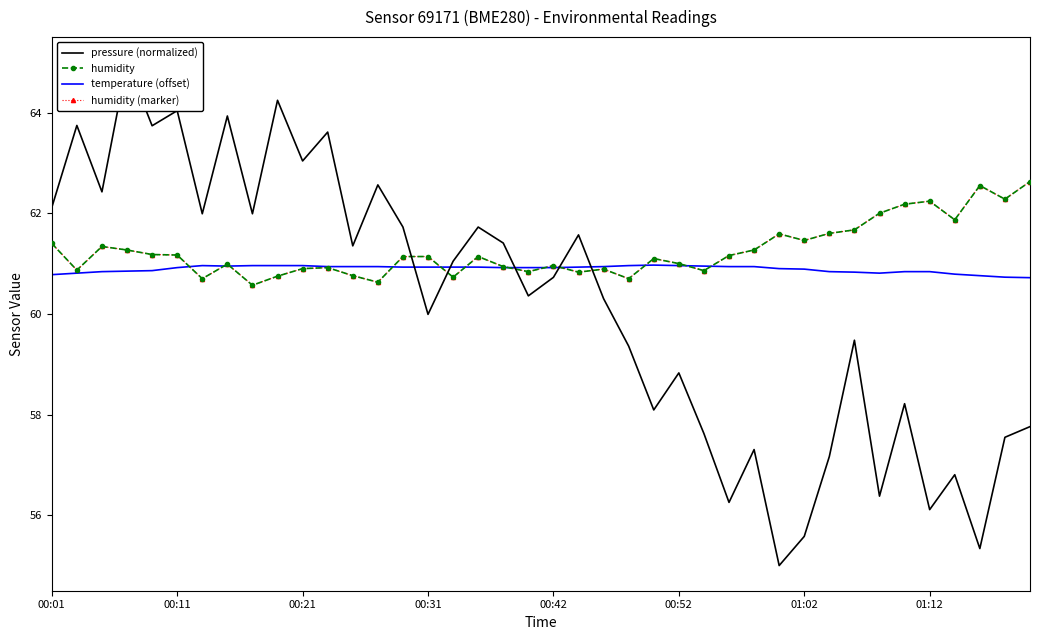

What is the difference between the second highest and minimum values in the humidity (marker) series?

2.0